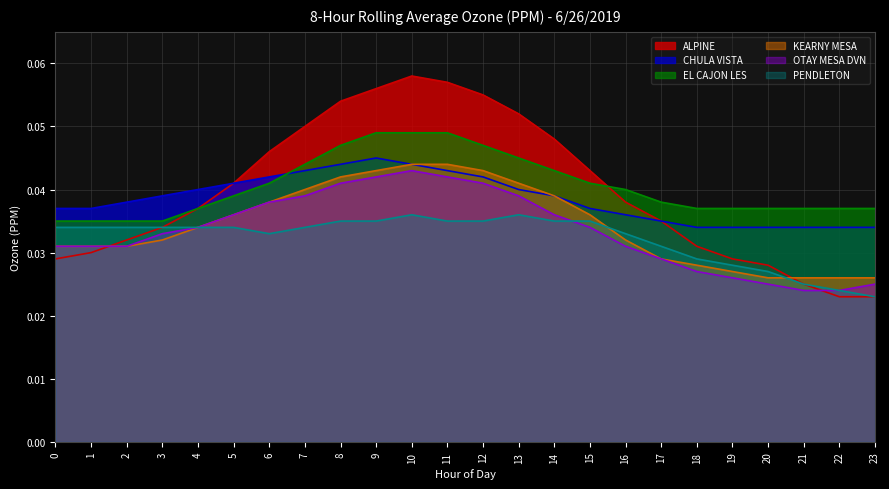

Reading left to right, what are all the values shown in this chart?

ALPINE: 0.0	0.0	0.0	0.0	0.0	0.0	0.0	0.1	0.1	0.1	0.1	0.1	0.1	0.1	0.0	0.0	0.0	0.0	0.0	0.0	0.0	0.0	0.0	0.0
CHULA VISTA: 0.0	0.0	0.0	0.0	0.0	0.0	0.0	0.0	0.0	0.0	0.0	0.0	0.0	0.0	0.0	0.0	0.0	0.0	0.0	0.0	0.0	0.0	0.0	0.0
EL CAJON LES: 0.0	0.0	0.0	0.0	0.0	0.0	0.0	0.0	0.0	0.0	0.0	0.0	0.0	0.0	0.0	0.0	0.0	0.0	0.0	0.0	0.0	0.0	0.0	0.0
KEARNY MESA: 0.0	0.0	0.0	0.0	0.0	0.0	0.0	0.0	0.0	0.0	0.0	0.0	0.0	0.0	0.0	0.0	0.0	0.0	0.0	0.0	0.0	0.0	0.0	0.0
OTAY MESA DVN: 0.0	0.0	0.0	0.0	0.0	0.0	0.0	0.0	0.0	0.0	0.0	0.0	0.0	0.0	0.0	0.0	0.0	0.0	0.0	0.0	0.0	0.0	0.0	0.0
PENDLETON: 0.0	0.0	0.0	0.0	0.0	0.0	0.0	0.0	0.0	0.0	0.0	0.0	0.0	0.0	0.0	0.0	0.0	0.0	0.0	0.0	0.0	0.0	0.0	0.0